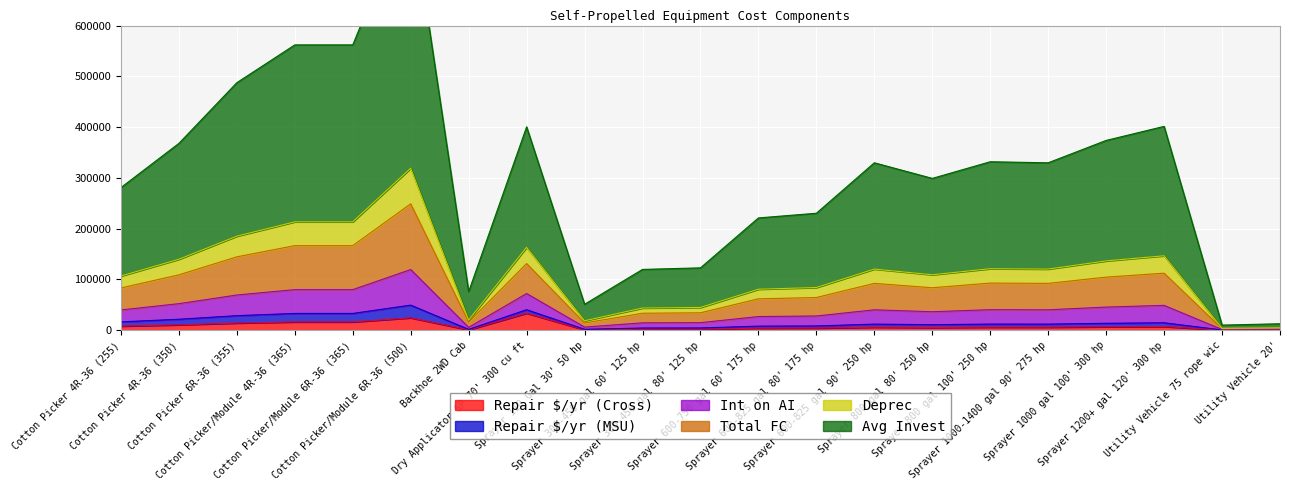

What is the highest value of the Repair $/yr (Cross) series?

33577.5